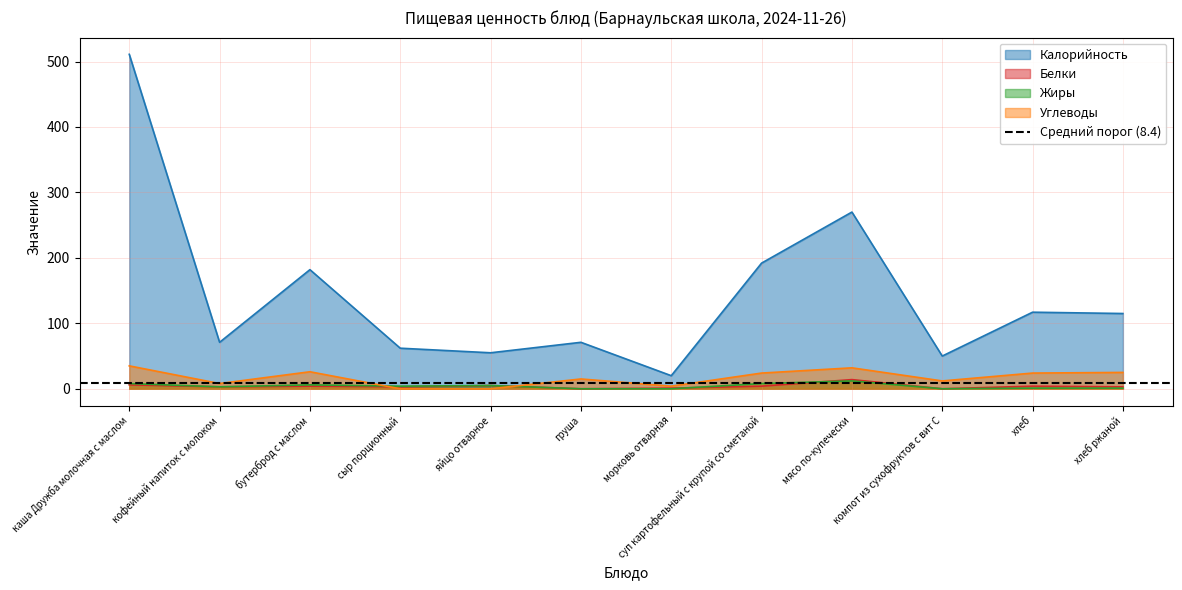

Reading right to left, list all the values displayed in this chart.

Калорийность: хлеб ржаной=115	хлеб=117	компот из сухофруктов с вит С=50	мясо по-купечески=270	суп картофельный с крупой со сметаной=192	морковь отварная=20	груша=71	яйцо отварное=55	сыр порционный=62	бутерброд с маслом=182	кофейный напиток с молоком=71	каша Дружба молочная с маслом=511
Белки: хлеб ржаной=3	хлеб=4	компот из сухофруктов с вит С=0	мясо по-купечески=14	суп картофельный с крупой со сметаной=4	морковь отварная=1	груша=0	яйцо отварное=5	сыр порционный=3	бутерброд с маслом=4	кофейный напиток с молоком=3	каша Дружба молочная с маслом=6
Жиры: хлеб ржаной=1	хлеб=1	компот из сухофруктов с вит С=0	мясо по-купечески=12	суп картофельный с крупой со сметаной=8	морковь отварная=0	груша=0	яйцо отварное=5	сыр порционный=4	бутерброд с маслом=6	кофейный напиток с молоком=3	каша Дружба молочная с маслом=8
Углеводы: хлеб ржаной=25	хлеб=24	компот из сухофруктов с вит С=12	мясо по-купечески=32	суп картофельный с крупой со сметаной=24	морковь отварная=4	груша=15	яйцо отварное=0	сыр порционный=0	бутерброд с маслом=26	кофейный напиток с молоком=8	каша Дружба молочная с маслом=35